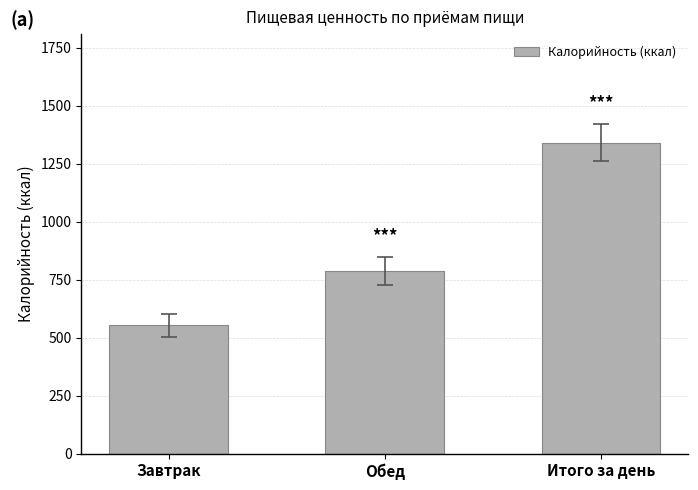

The chart shows a value of 1840.1 at Итого за день. True or false?

False